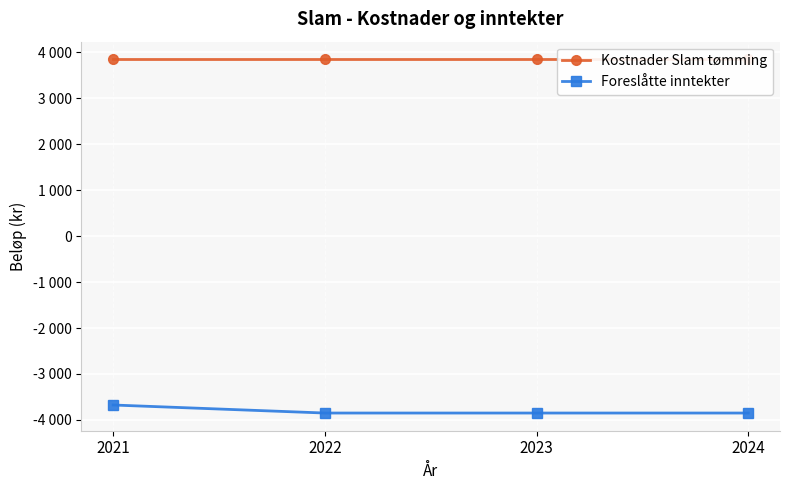

What is the smallest value displayed?

-3850